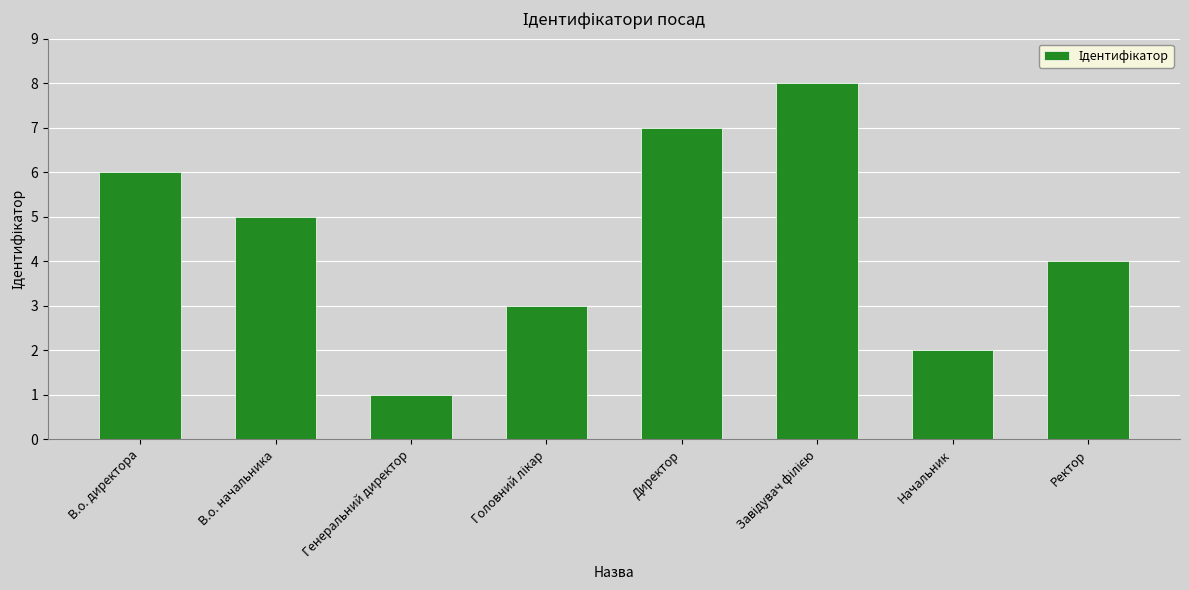

What position from the right is Начальник?

2